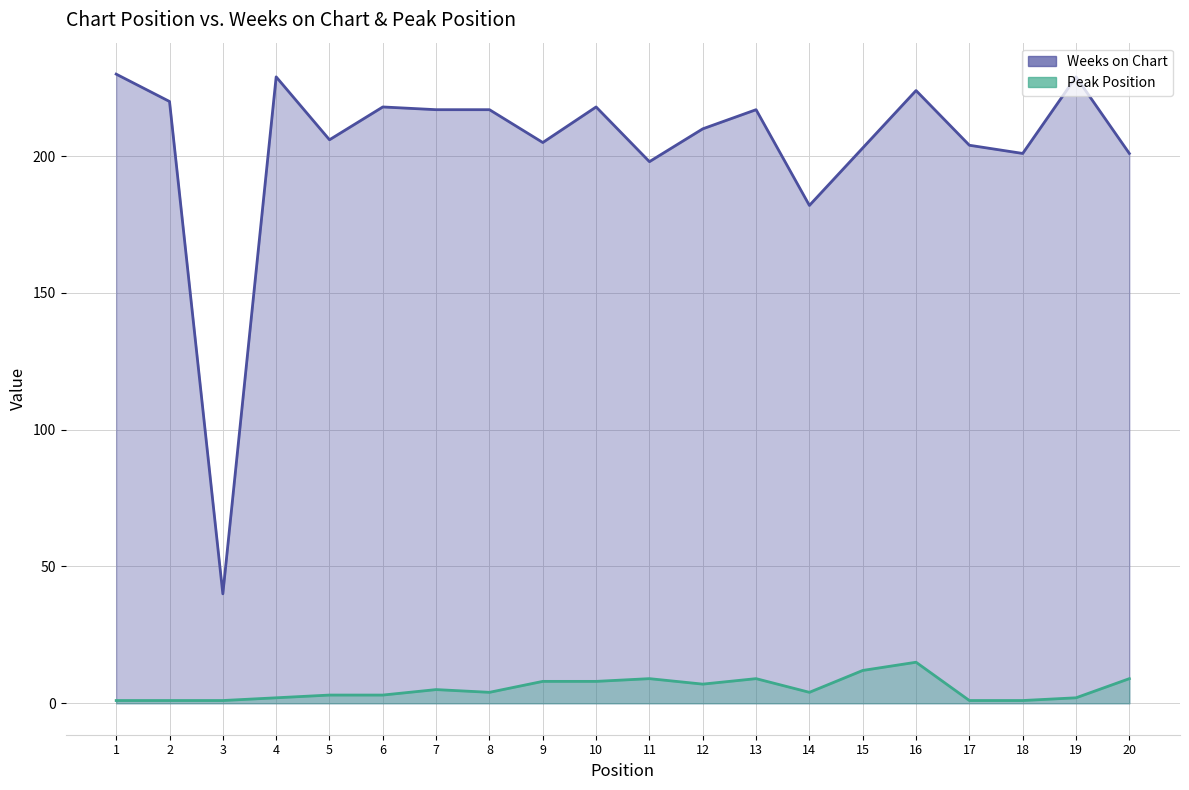

Reading left to right, transcribe all the data shown in this chart.

Weeks on Chart: 230	220	40	229	206	218	217	217	205	218	198	210	217	182	203	224	204	201	229	201
Peak Position: 1	1	1	2	3	3	5	4	8	8	9	7	9	4	12	15	1	1	2	9